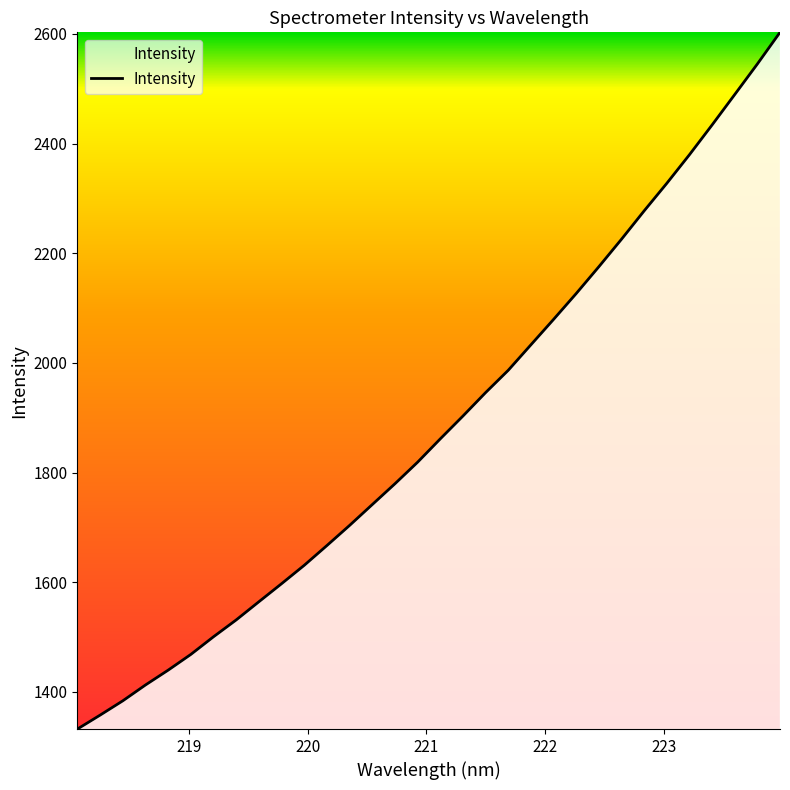

How many series are shown in this chart?

1